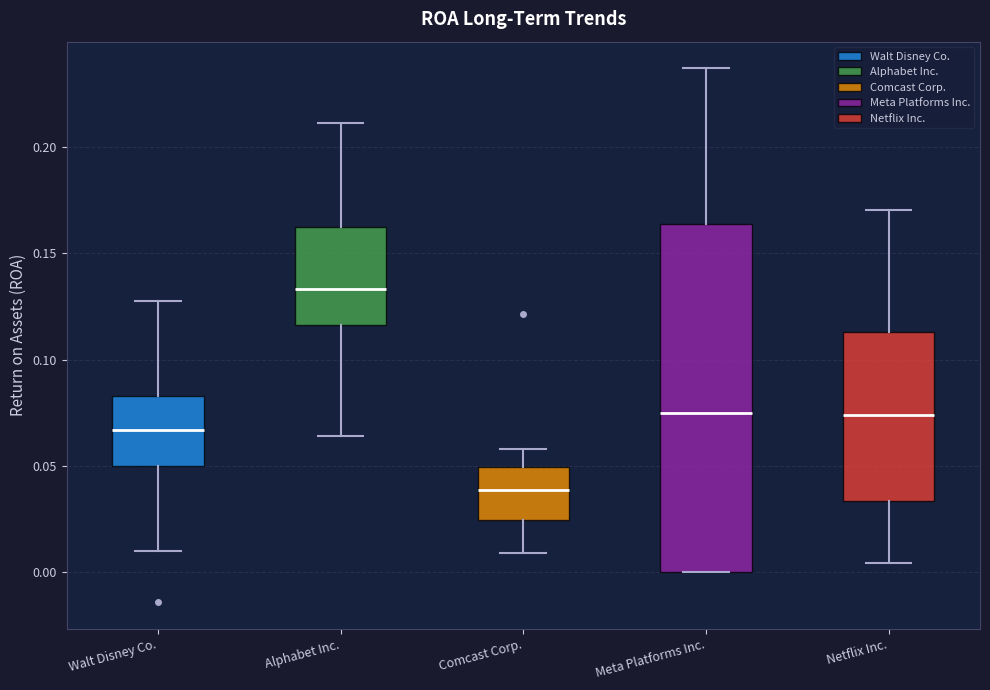

Which box is the tallest, from its lower edge to its upper edge?

Meta Platforms Inc.